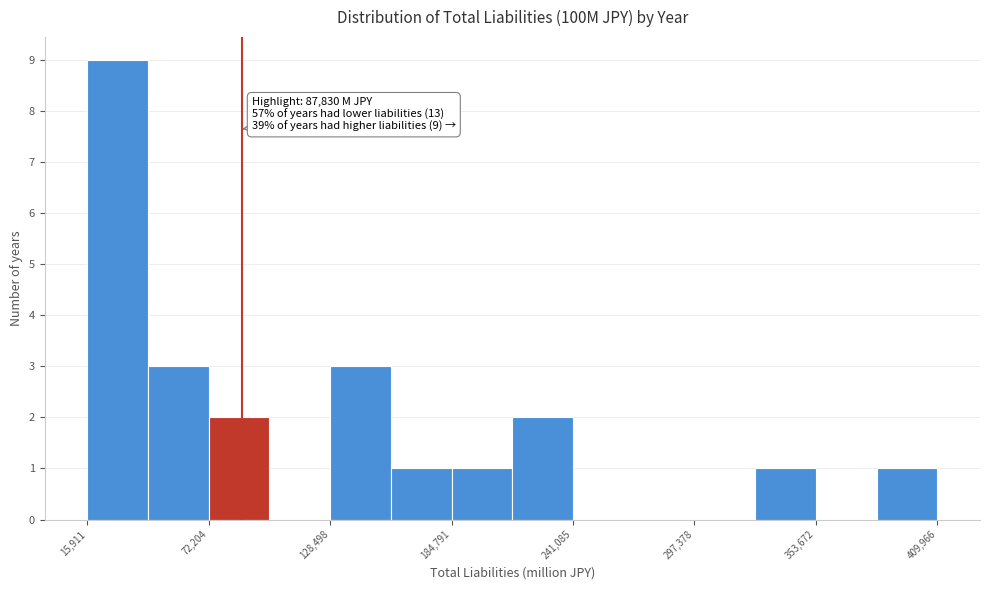

Read against the x-axis, roughly where is the centre of the tallest bar?

30000